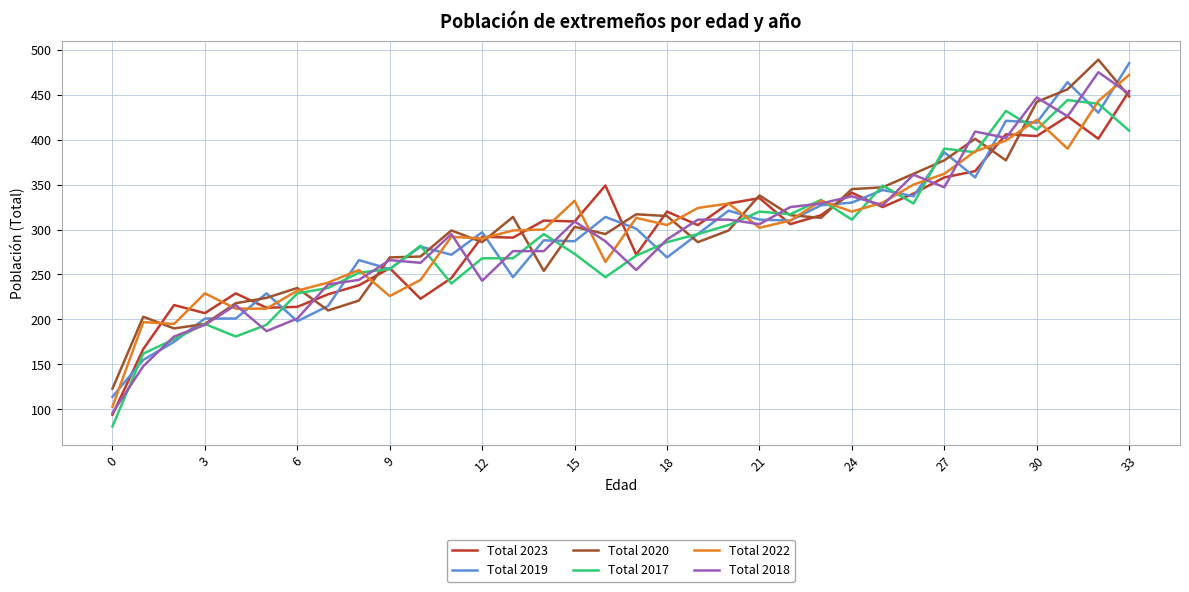

What is the maximum value for Total 2017?

444